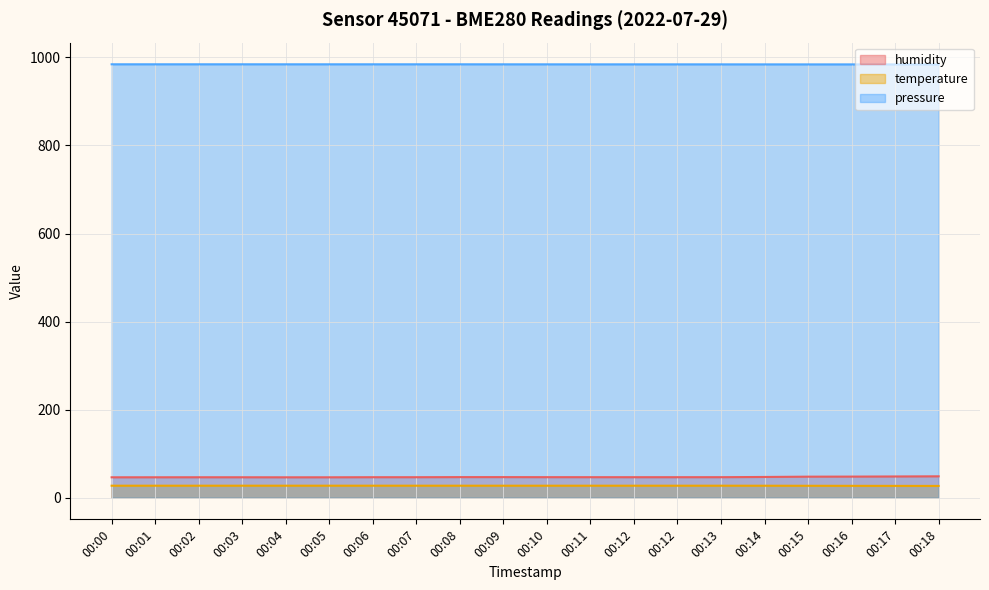

Is the value of temperature at 00:18 greater than the value of pressure at 00:18?

No